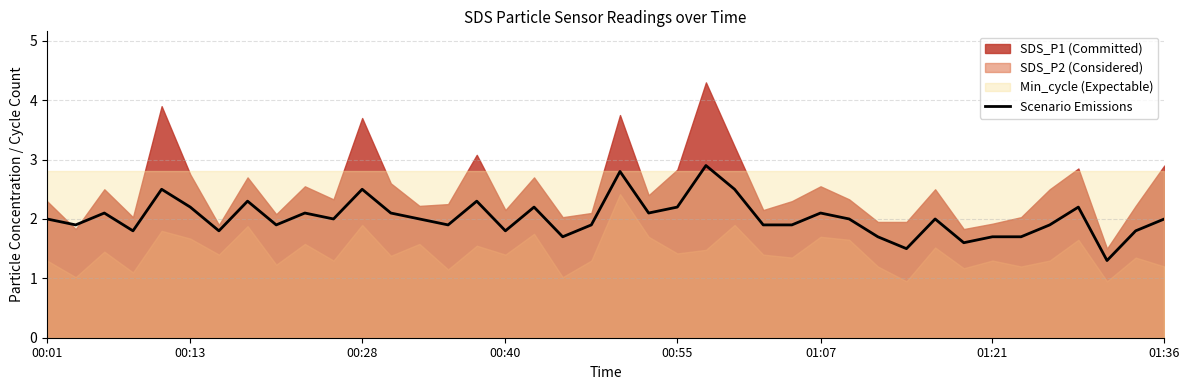

Reading left to right, transcribe all the data shown in this chart.

2.0	1.9	2.1	1.8	2.5	2.2	1.8	2.3	1.9	2.1	2.0	2.5	2.1	2.0	1.9	2.3	1.8	2.2	1.7	1.9	2.8	2.1	2.2	2.9	2.5	1.9	1.9	2.1	2.0	1.7	1.5	2.0	1.6	1.7	1.7	1.9	2.2	1.3	1.8	2.0